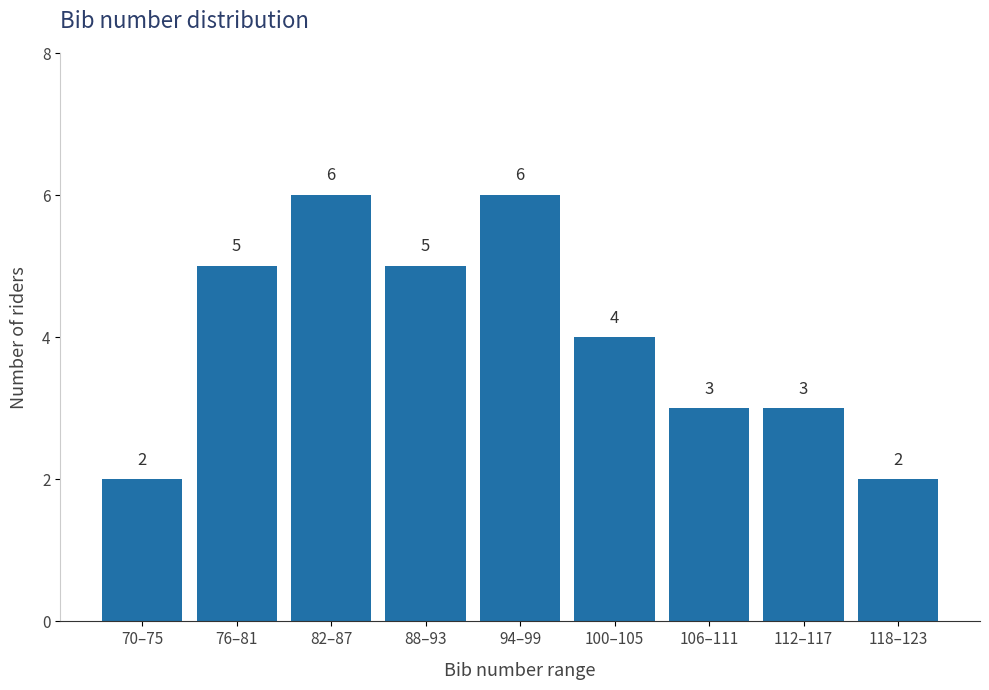

Reading right to left, what are all the values shown in this chart?

2	3	3	4	6	5	6	5	2